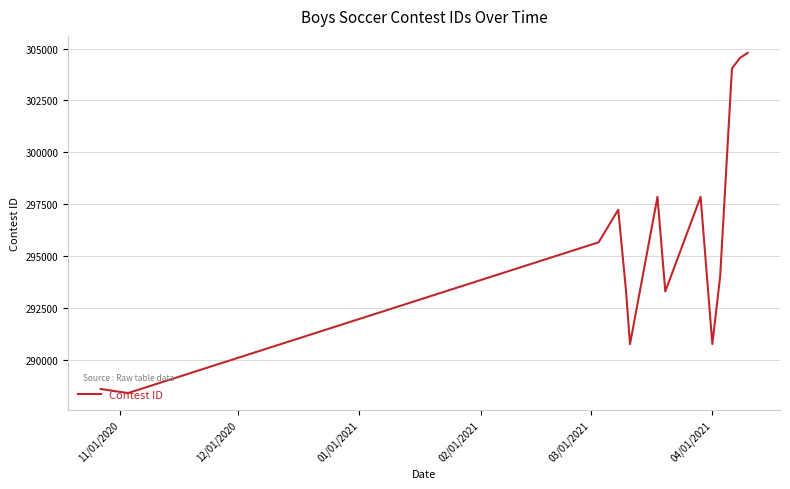

What is the greatest value displayed?

304789